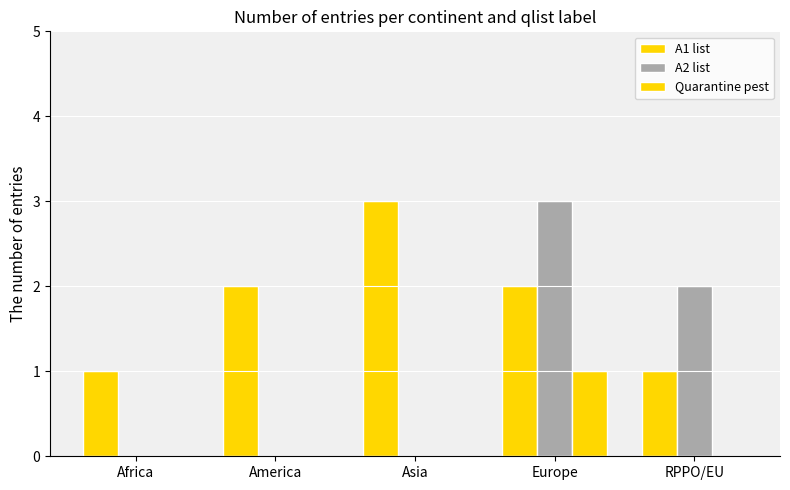

What is the spread (max minus min) of values at RPPO/EU?

2